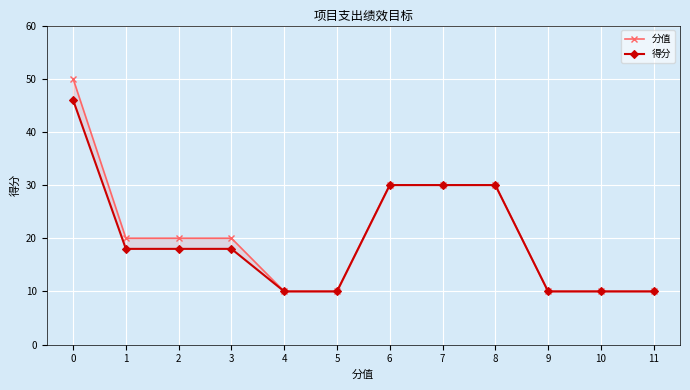

Read the 分值 value at 3, to the nearest 5.

20